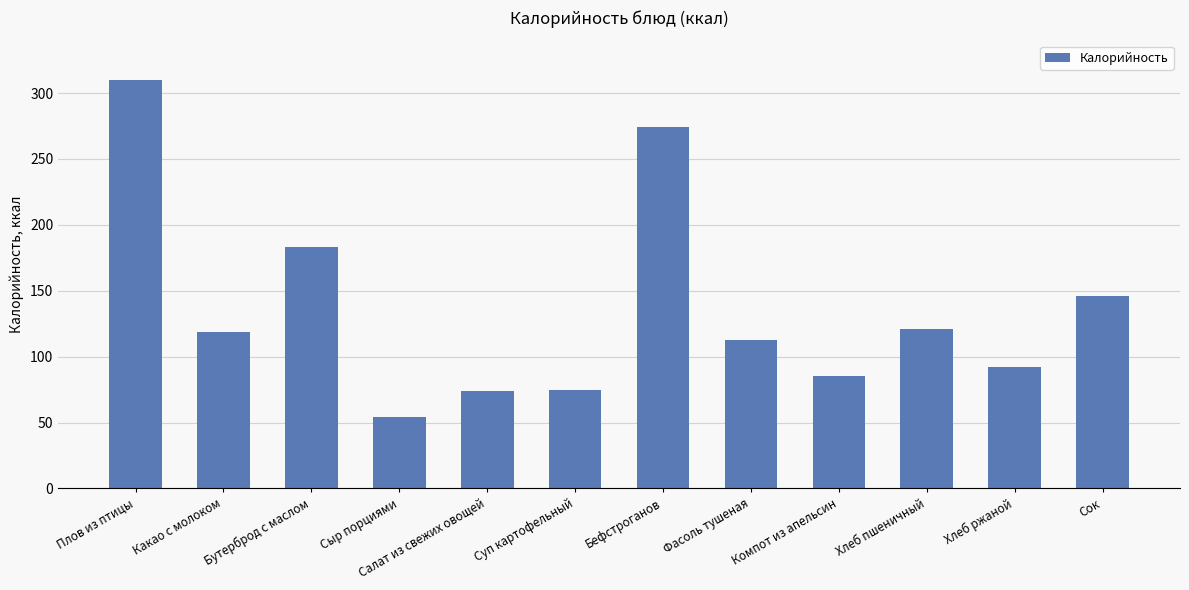

What is the sum of the values at Фасоль тушеная and Плов из птицы?

422.8